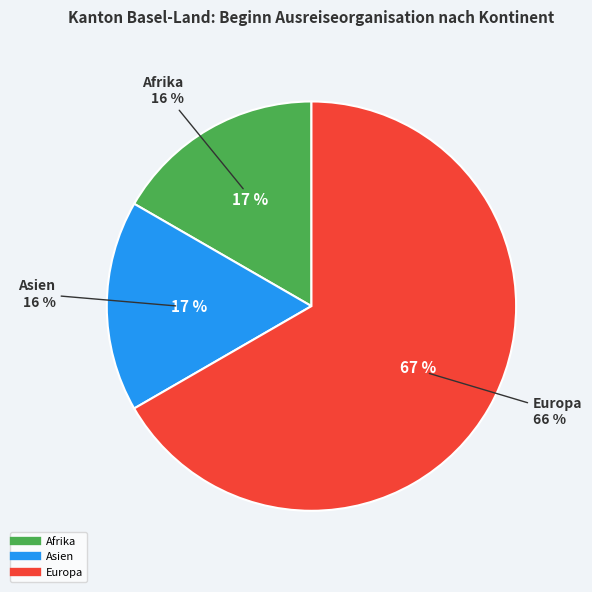

How much of the chart is everything except Europa?

33.3%